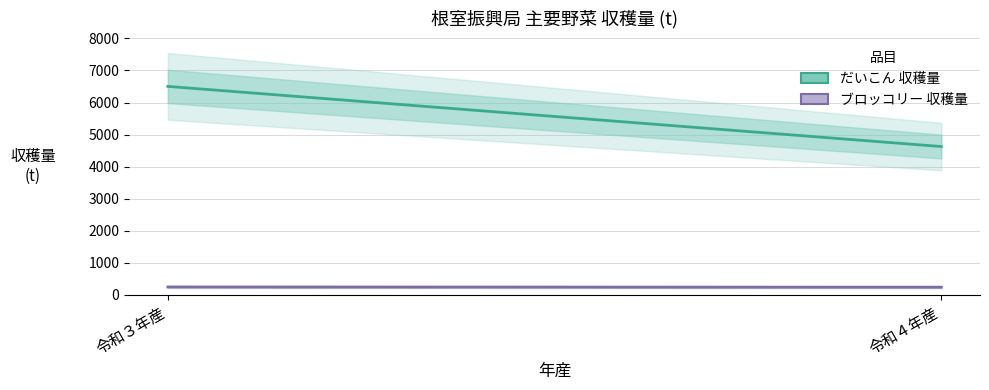

Which series has the largest total across all categories?

だいこん 収穫量